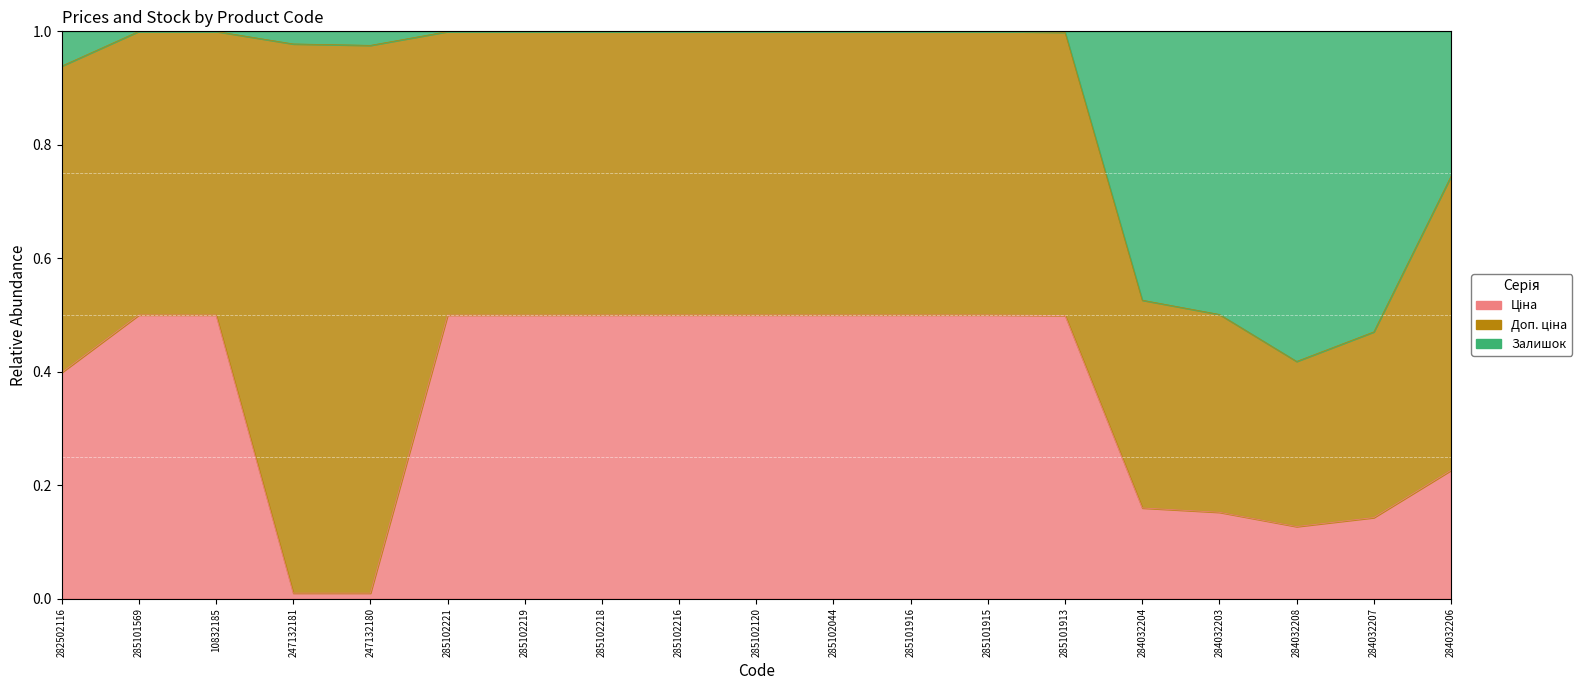

Reading left to right, list all the values displayed in this chart.

Ціна (line): 282502116=0.4	285101569=0.5	10832185=0.5	247132181=0.0	247132180=0.0	285102221=0.5	285102219=0.5	285102218=0.5	285102216=0.5	285102120=0.5	285102044=0.5	285101916=0.5	285101915=0.5	285101913=0.5	284032204=0.2	284032203=0.2	284032208=0.1	284032207=0.1	284032206=0.2
Доп. ціна (line): 282502116=0.9	285101569=1.0	10832185=1.0	247132181=1.0	247132180=1.0	285102221=1.0	285102219=1.0	285102218=1.0	285102216=1.0	285102120=1.0	285102044=1.0	285101916=1.0	285101915=1.0	285101913=1.0	284032204=0.5	284032203=0.5	284032208=0.4	284032207=0.5	284032206=0.7
Залишок (line): 282502116=1.0	285101569=1.0	10832185=1.0	247132181=1.0	247132180=1.0	285102221=1.0	285102219=1.0	285102218=1.0	285102216=1.0	285102120=1.0	285102044=1.0	285101916=1.0	285101915=1.0	285101913=1.0	284032204=1.0	284032203=1.0	284032208=1.0	284032207=1.0	284032206=1.0